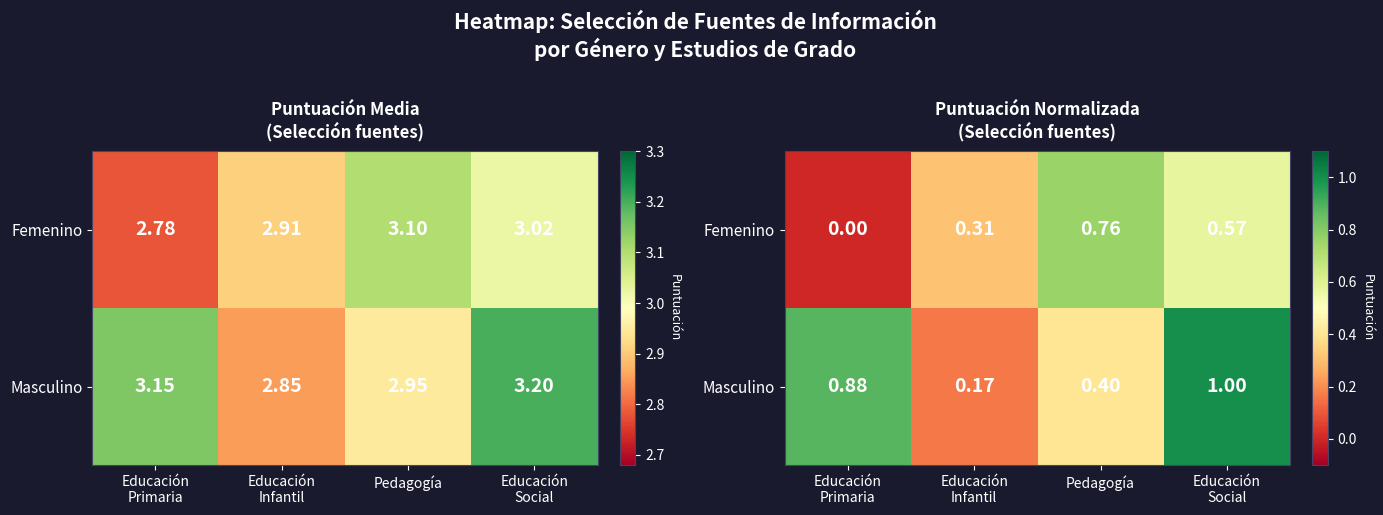

What is the sum of the Femenino values at Pedagogía and Educación Primaria?

0.8